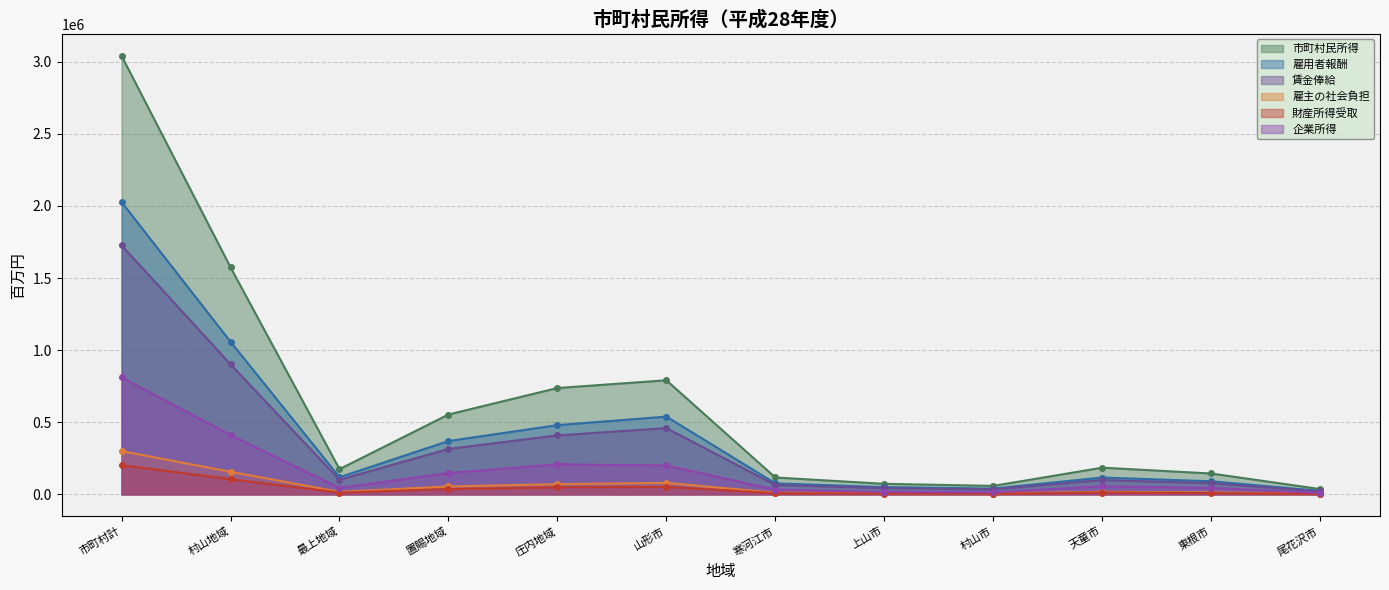

What are all the series names shown in the legend?

市町村民所得, 雇用者報酬, 賃金俸給, 雇主の社会負担, 財産所得受取, 企業所得